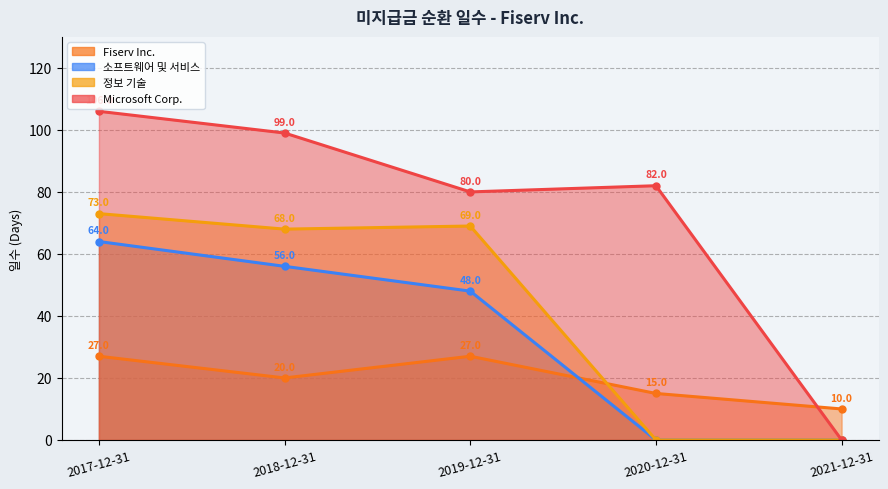

Which has a higher value, 2018-12-31 or 2017-12-31?

2017-12-31